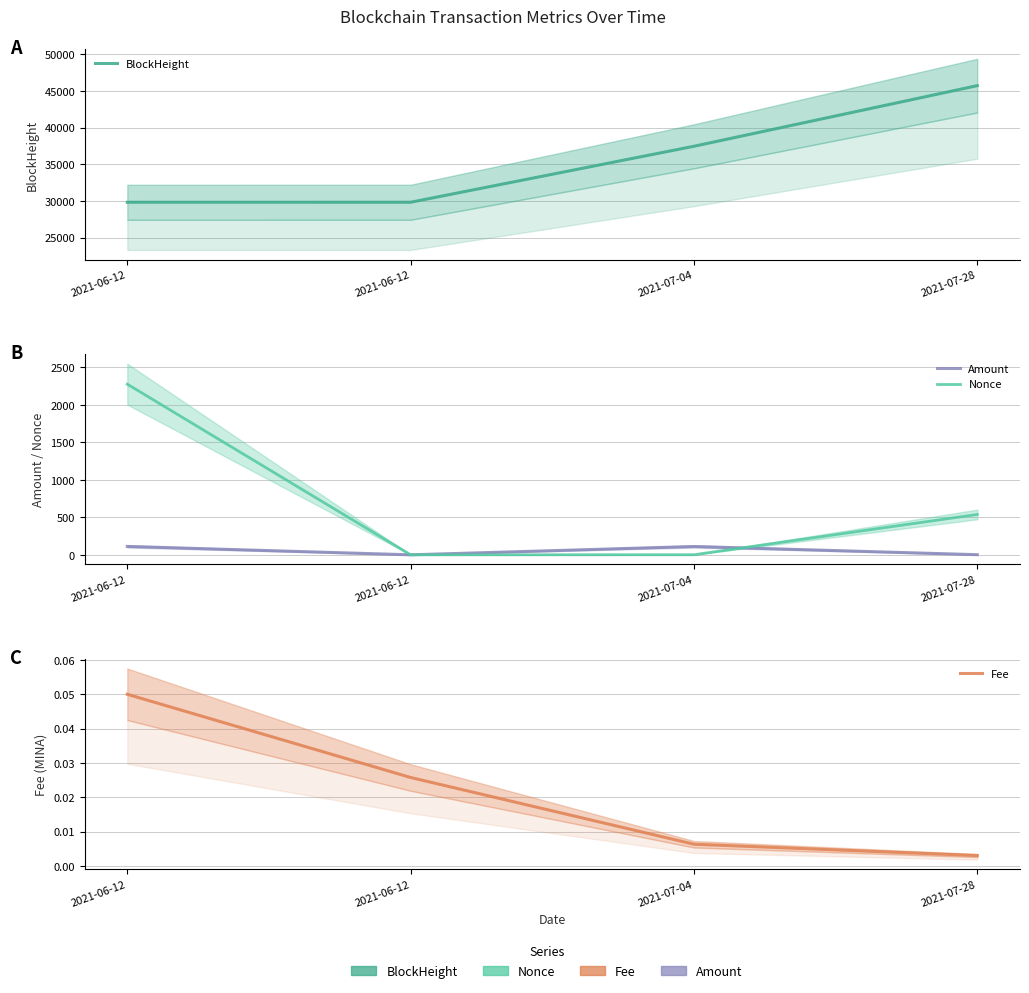

List the labels in order of Nonce value, smallest first.

2021-06-12, 2021-07-04, 2021-07-28, 2021-06-12